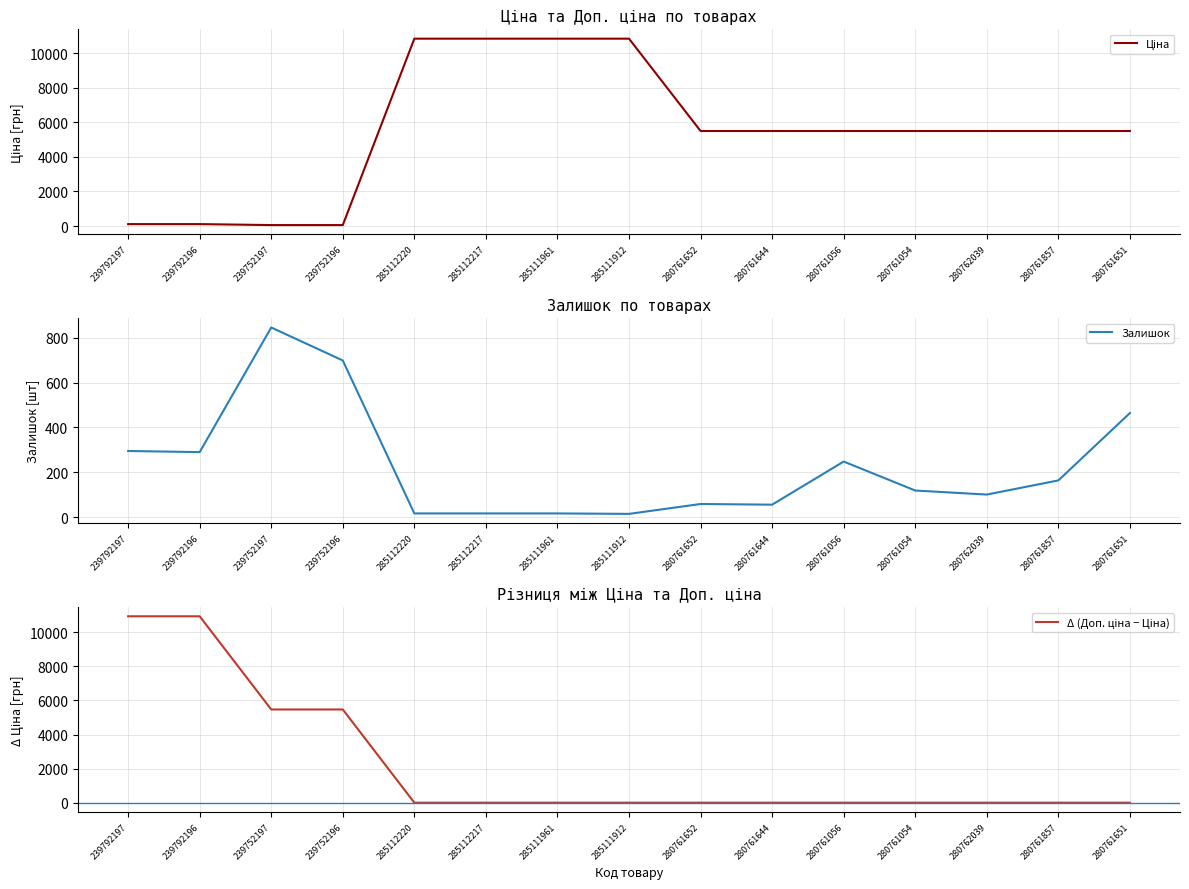

Where is the first local minimum for Залишок?

239792196